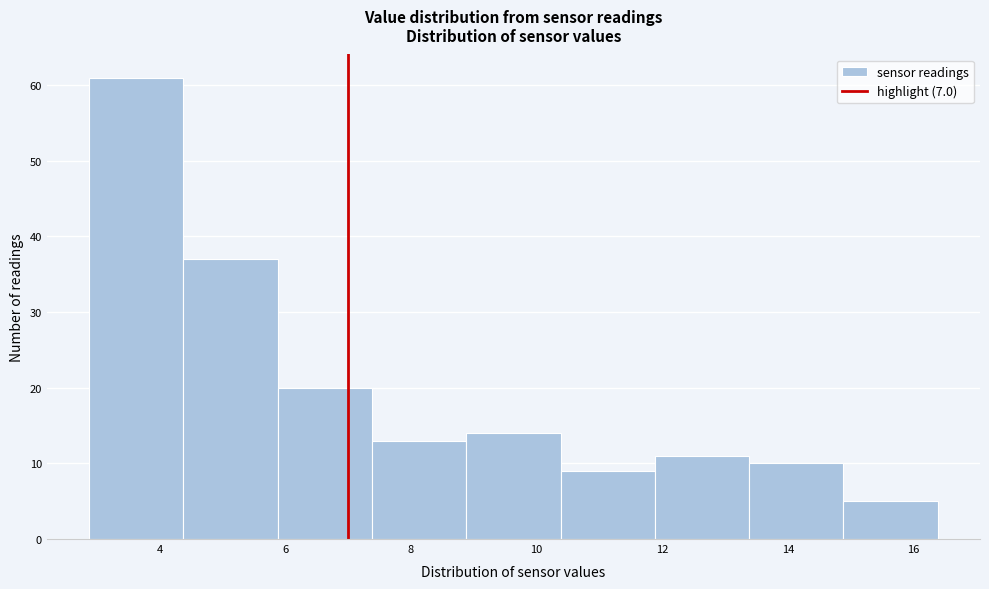

Reading left to right, list every bar in this chart as the range it spans on the x-axis followed by its height. Neither the bar edges nor the heights are printed on the chart, so give them approximately, as read against the axes.

2.88 to 4.38: 61
4.38 to 5.88: 37
5.88 to 7.38: 20
7.38 to 8.88: 13
8.88 to 10.38: 14
10.38 to 11.88: 9
11.88 to 13.38: 11
13.38 to 14.88: 10
14.88 to 16.38: 5